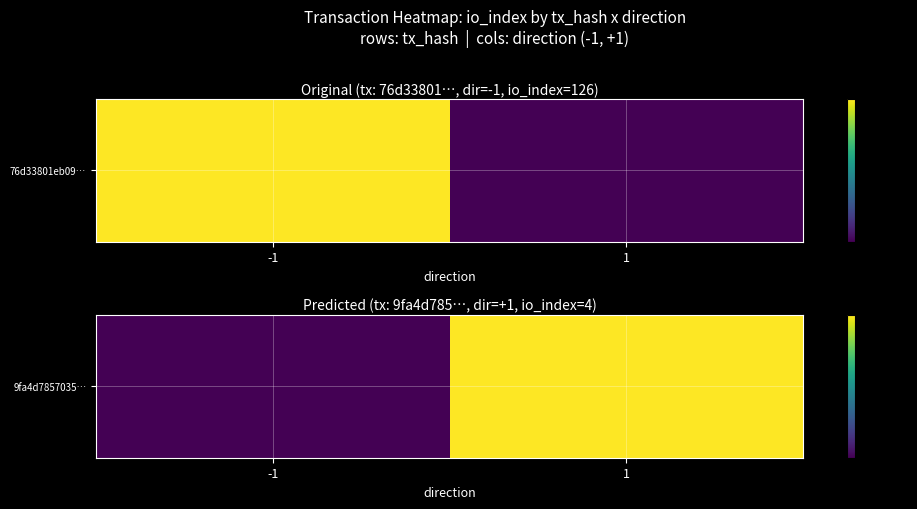

Where is the data nearest to the value 2?

-1